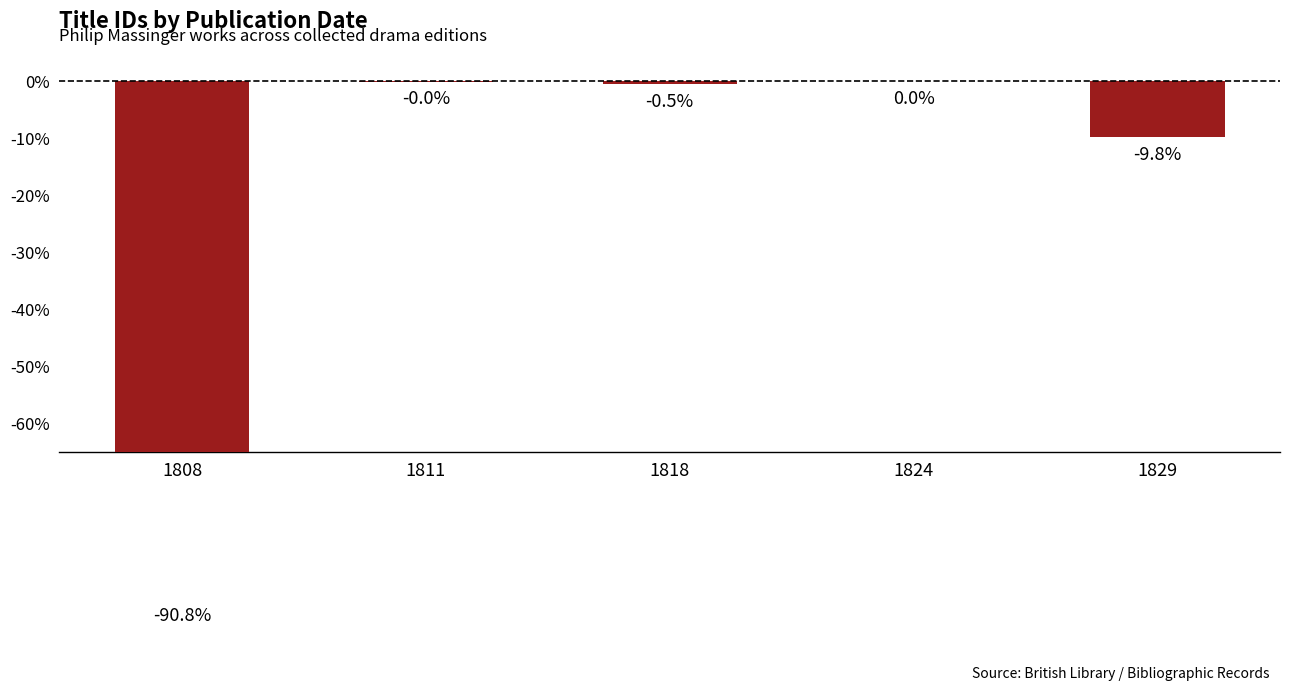

Where is the data nearest to the value -45?

1829